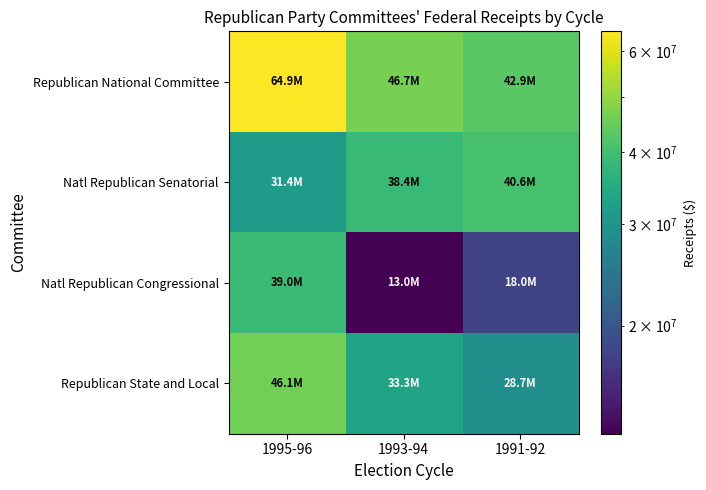

Which series has the largest total across all categories?

Republican National Committee